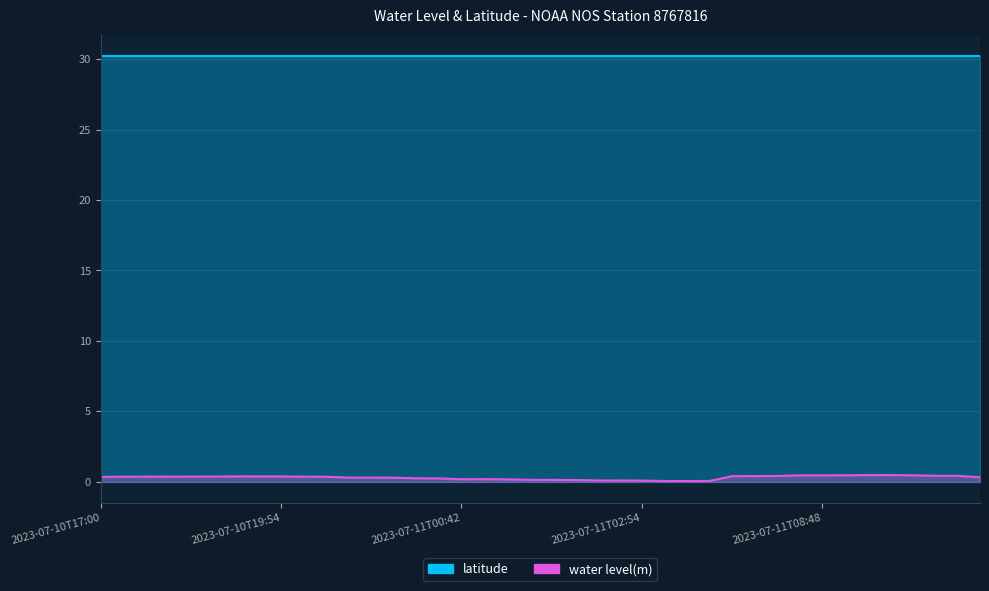

What is the difference between the maximum and minimum values?

0.4